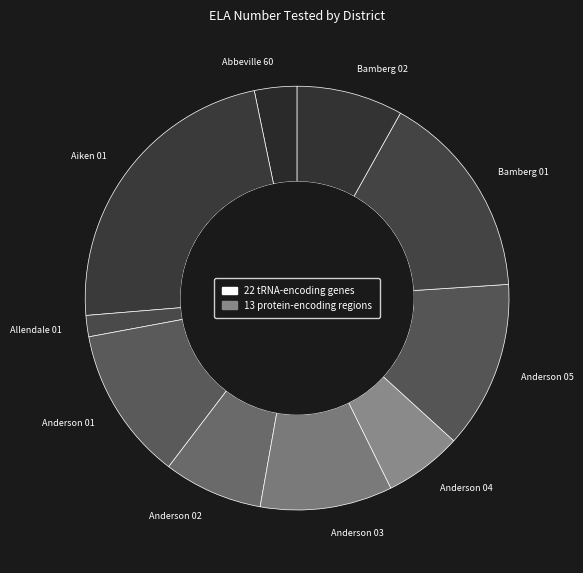

Rank the categories by value from lowest to highest.

Allendale 01, Abbeville 60, Anderson 04, Anderson 02, Bamberg 02, Anderson 03, Anderson 01, Anderson 05, Bamberg 01, Aiken 01